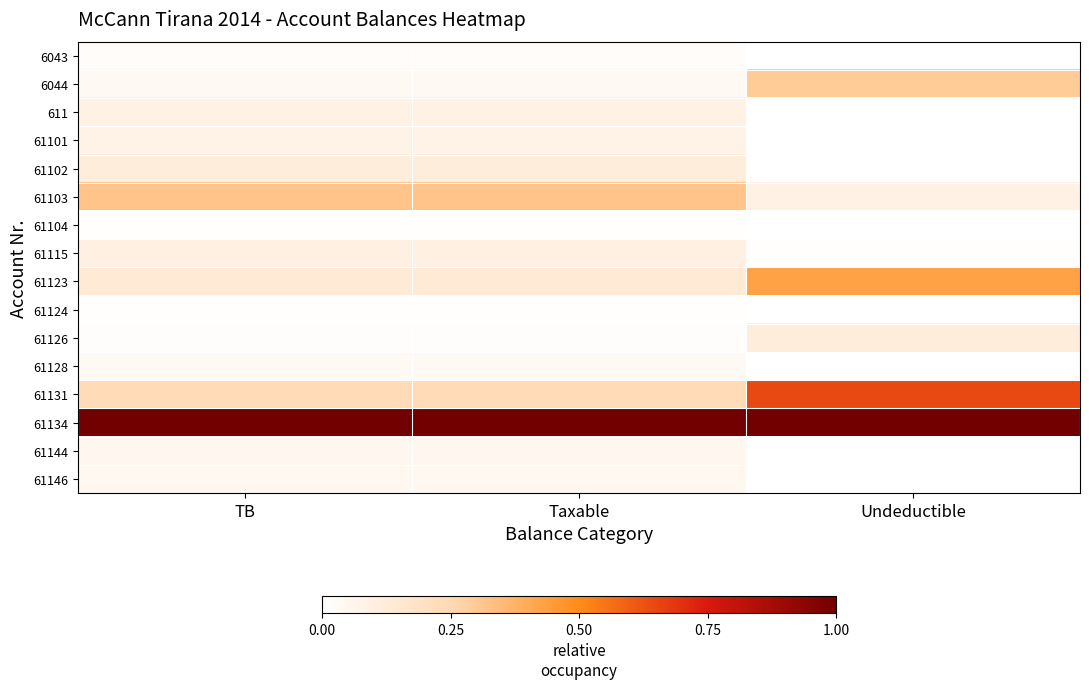

Between Undeductible and TB, which is larger?

TB